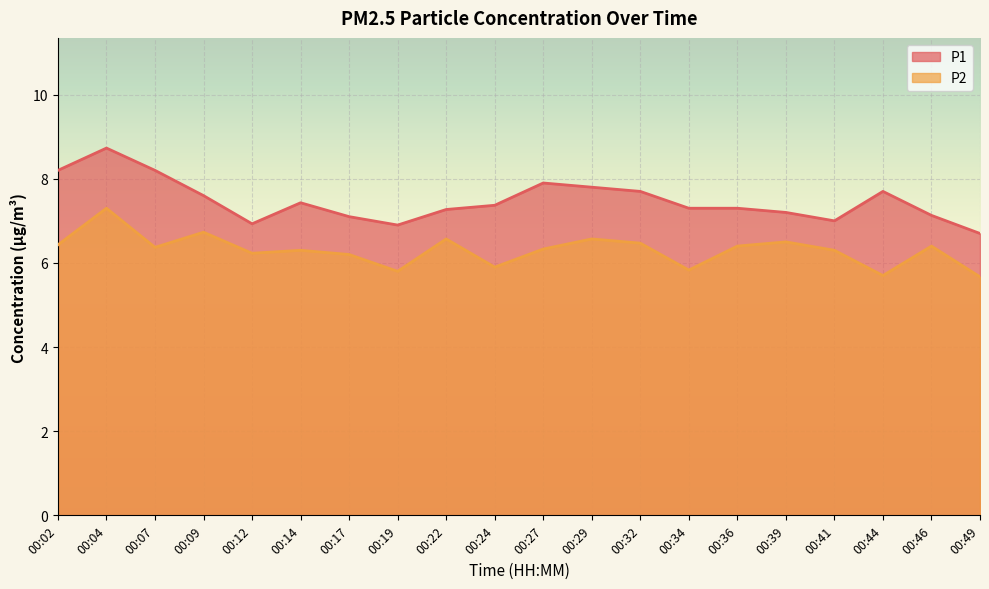

What is the value of the P1 point at the 20th from the left?

6.7